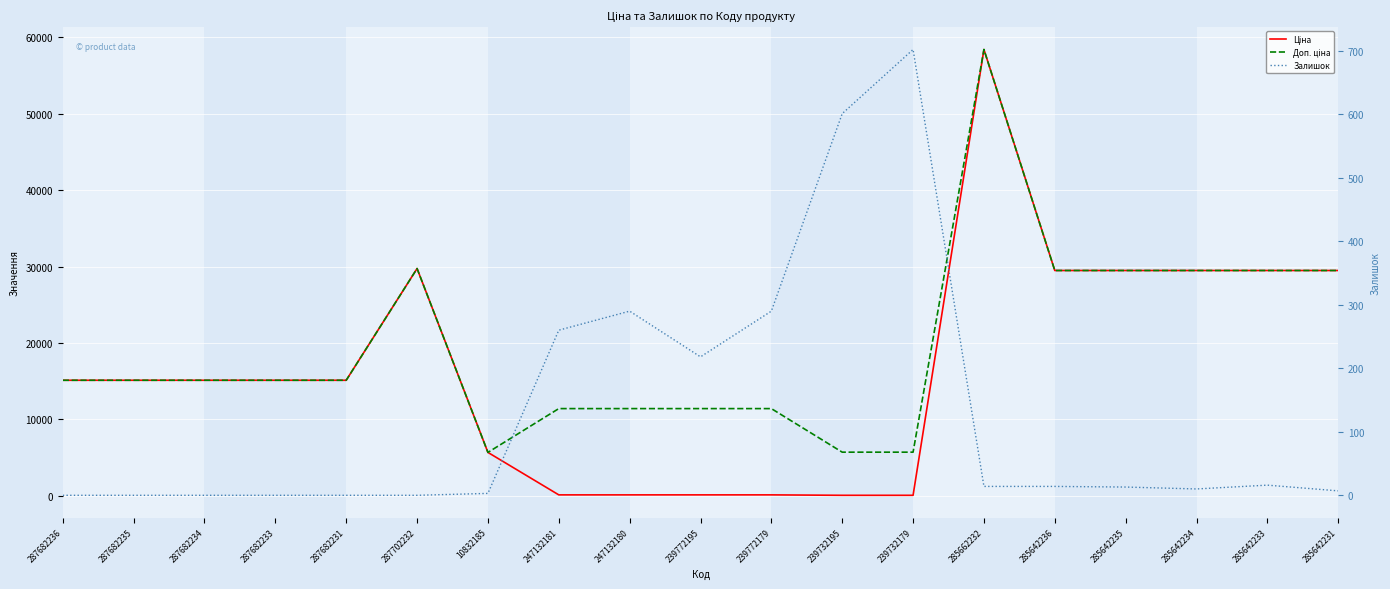

Where is the first local minimum for Доп. ціна?

10832185